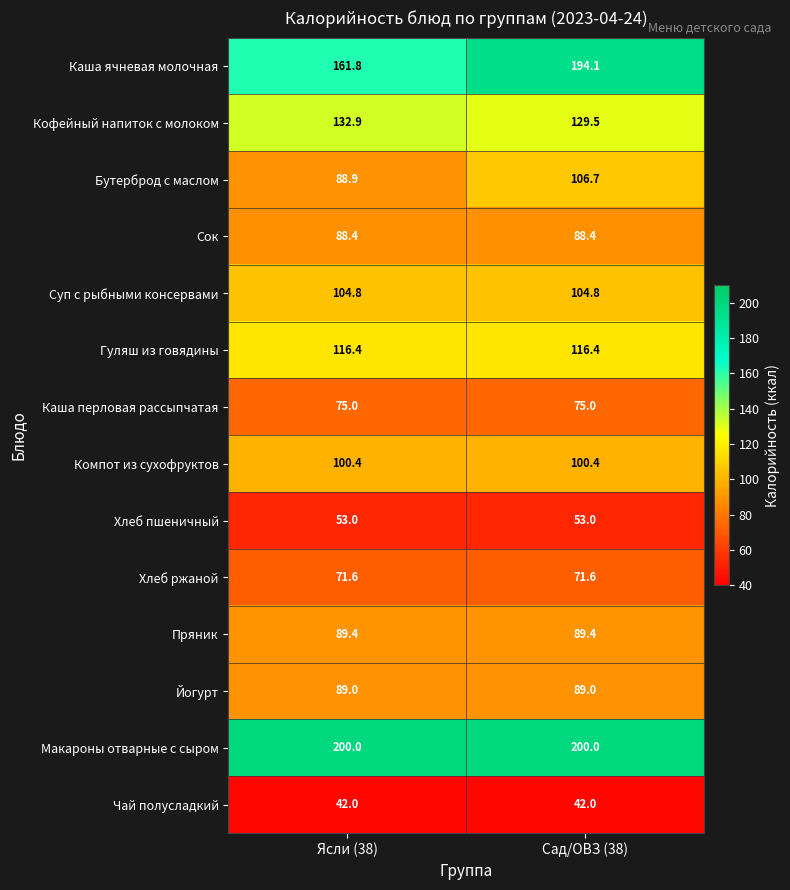

At which category is the sum across all series the highest?

Сад/ОВЗ (38)